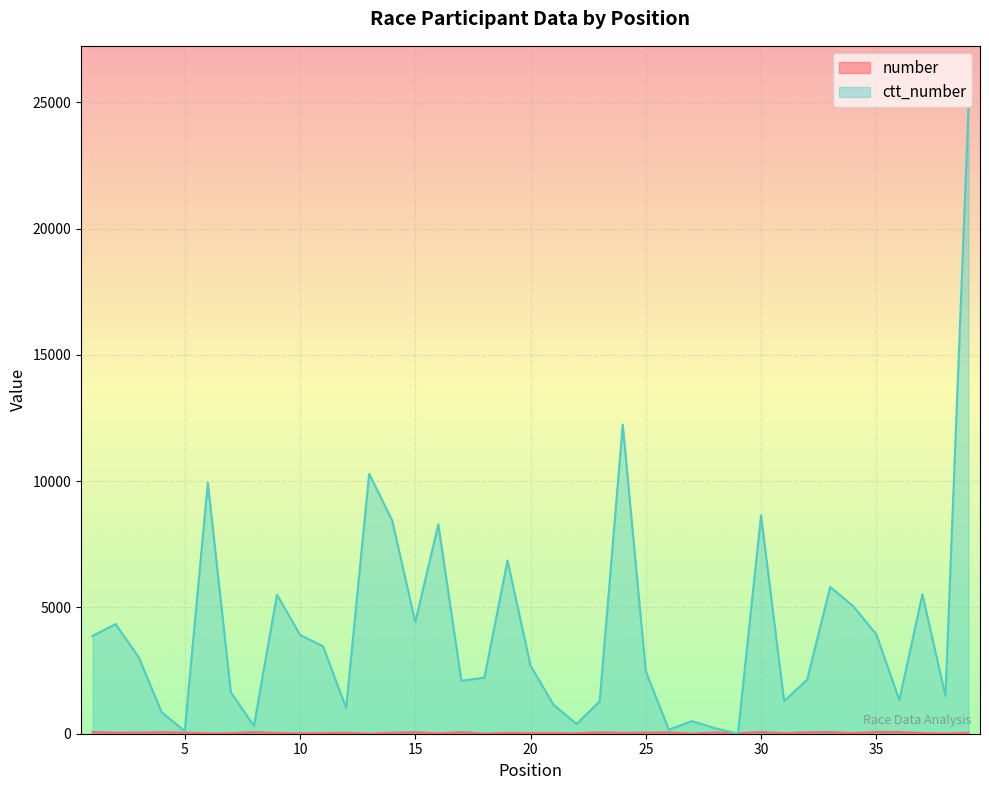

In number, how many points are lower than both neighbors (excluding endpoints)?

14